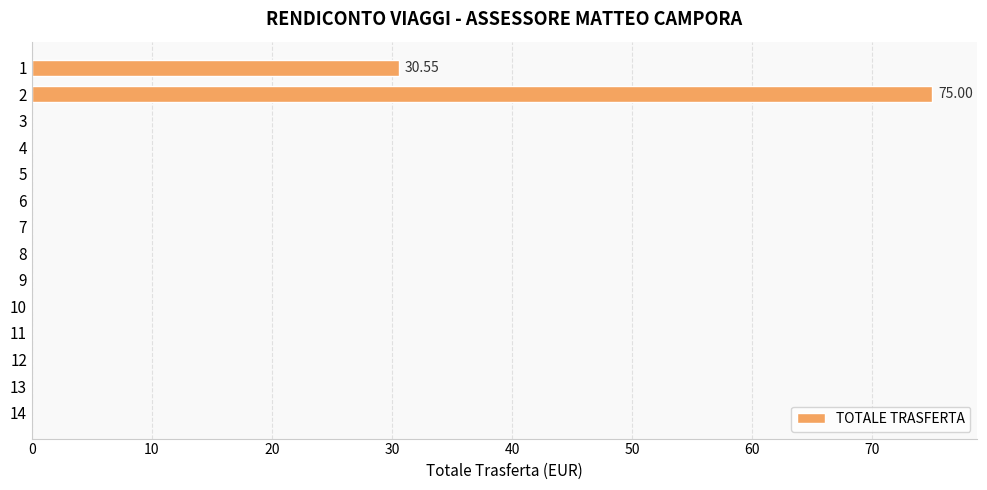

What is the change in value from 2 to 9?

-75.0